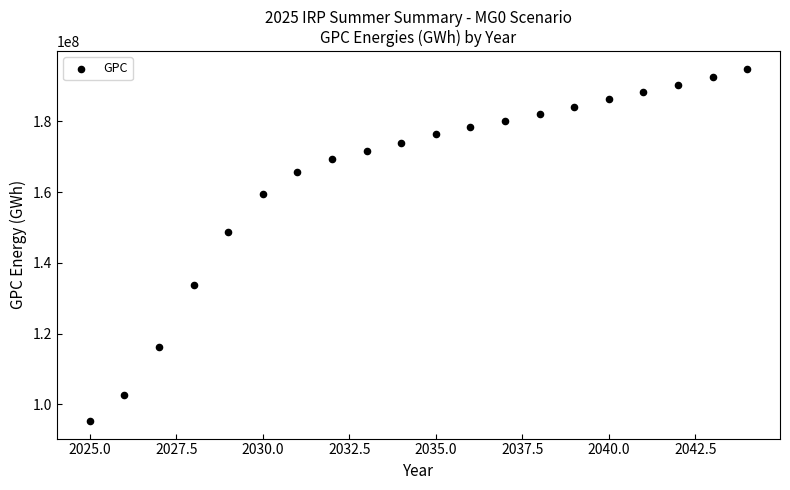

What is the range of Y values (max minus min)?

99596093.4